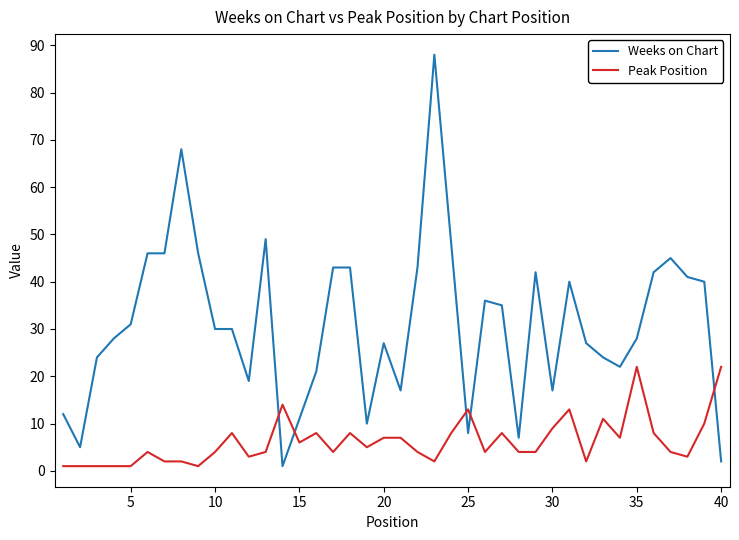

Which series has the largest total across all categories?

Weeks on Chart